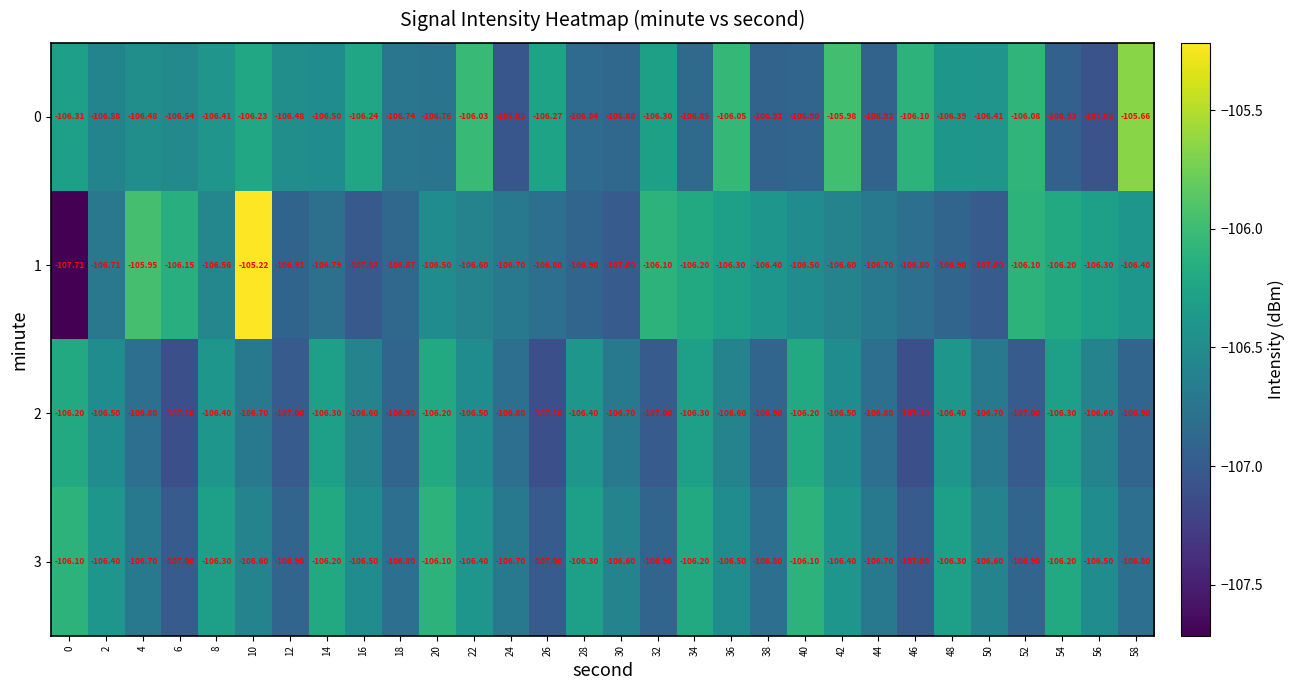

Is the value of 1 at 24 greater than the value of 0 at 40?

Yes